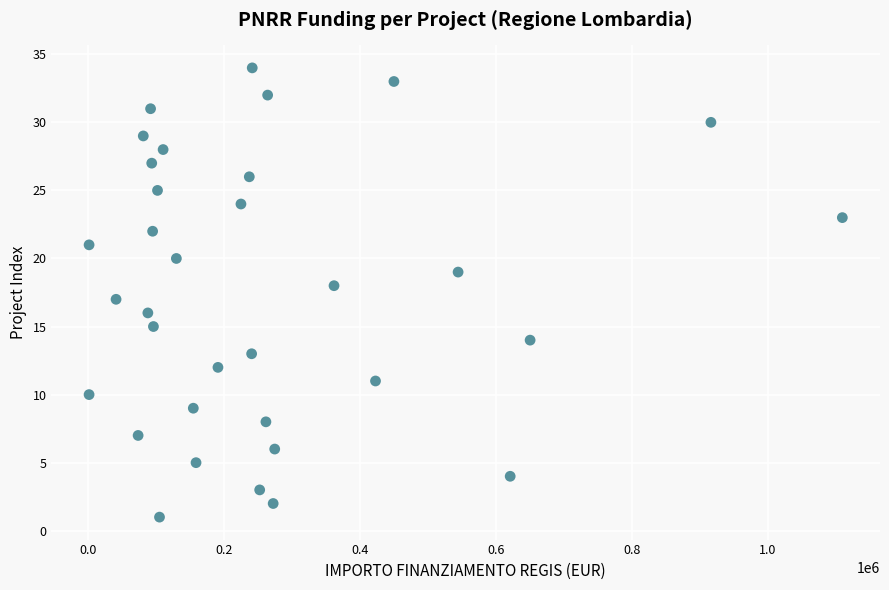

What is the range of Y values (max minus min)?

33